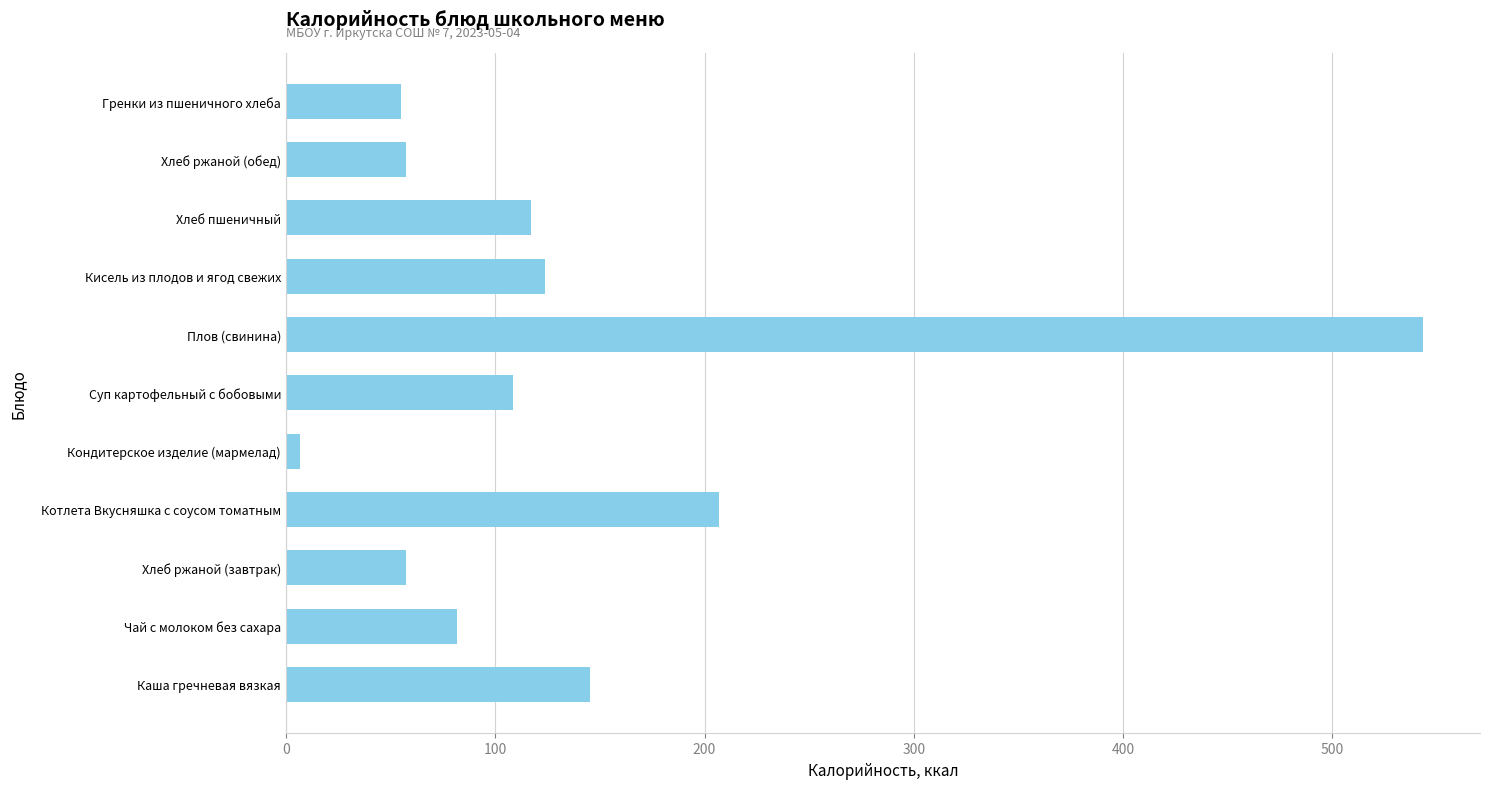

Which category has the lowest value across all series?

Кондитерское изделие (мармелад)